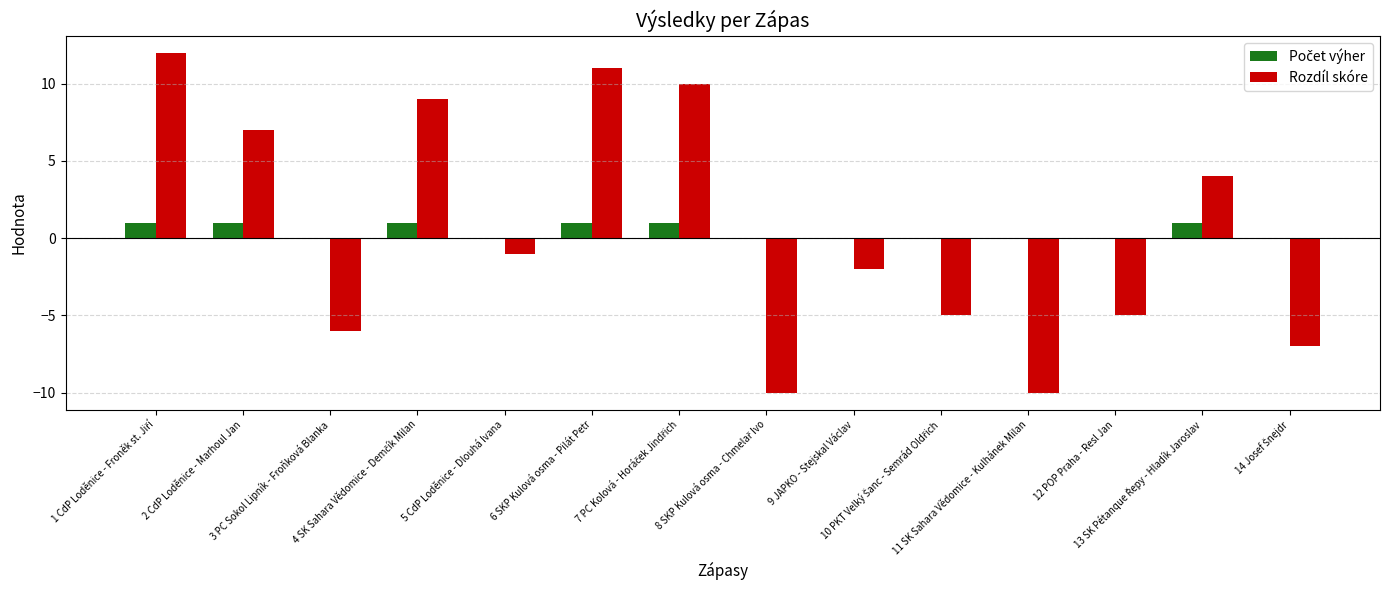

Which series has the widest spread of values?

Rozdíl skóre